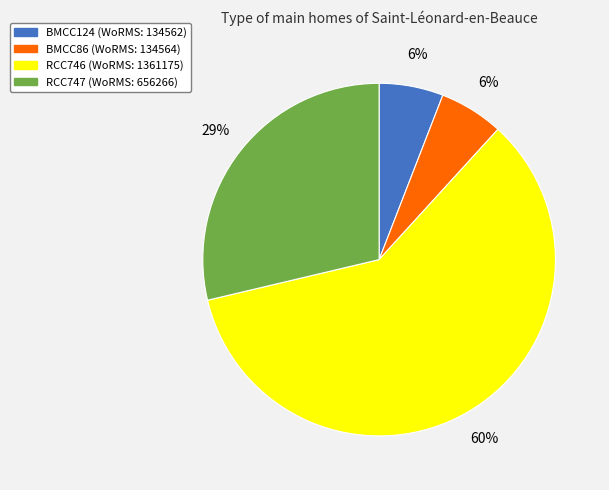

How many segments does this pie chart have?

4